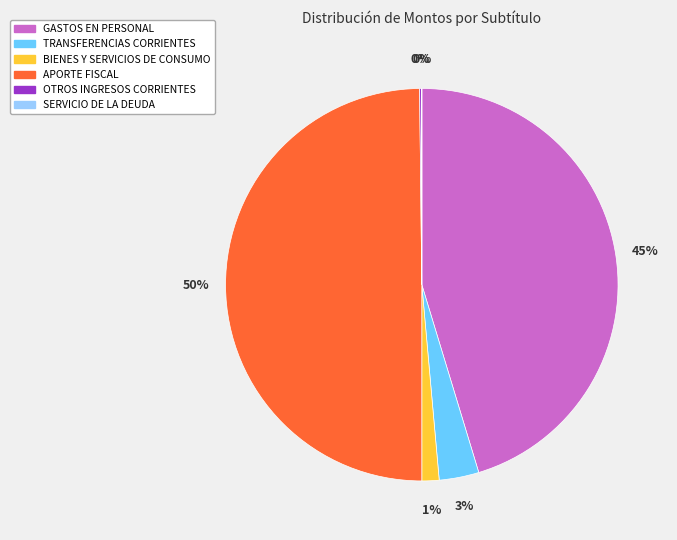

Is the sum of GASTOS EN PERSONAL and BIENES Y SERVICIOS DE CONSUMO greater than half?

No